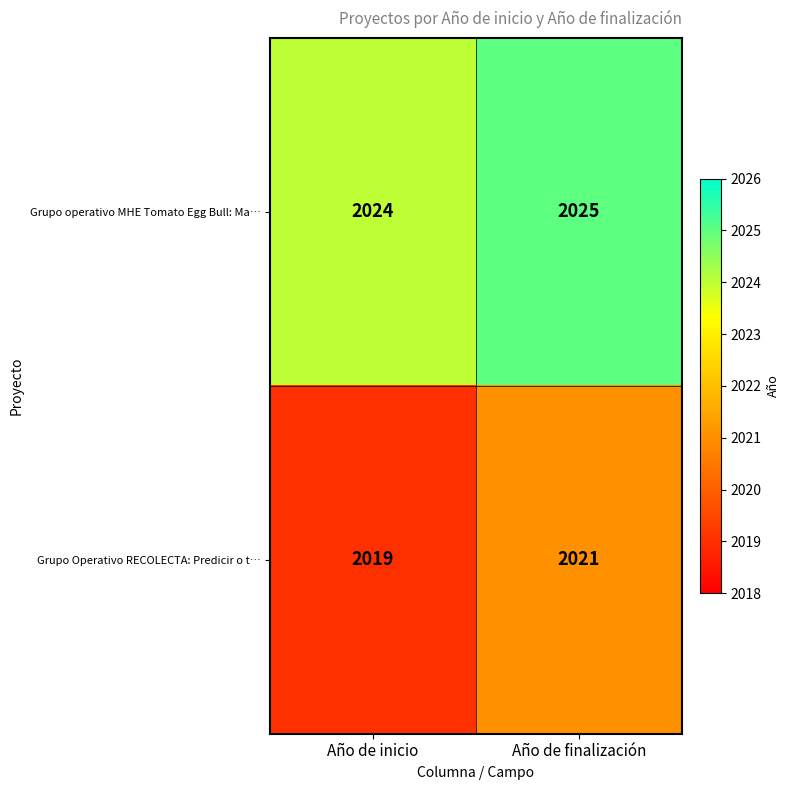

The value of Grupo Operativo RECOLECTA: Predicir o t… at Año de finalización is 2021. True or false?

True